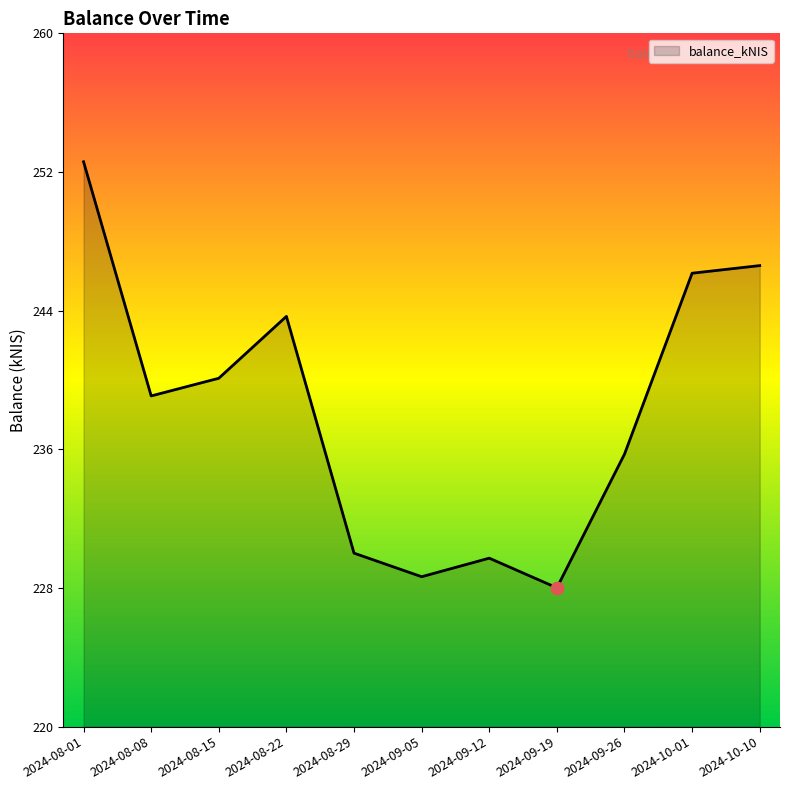

What is the ratio of the value at 2024-09-05 to the value at 2024-08-22?

0.9